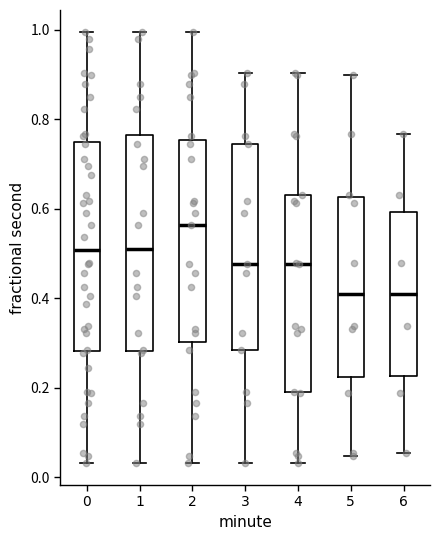

Reading left to right, read every box against the y-axis: the position of its median line, the range the box covers, and the ends of its whiskers. The values are not printed on the chart, so give them approximately, as read against the axis.

0: median 0.50, box 0.28 to 0.76, whiskers 0.04 to 1.00
1: median 0.50, box 0.28 to 0.76, whiskers 0.04 to 1.00
2: median 0.56, box 0.30 to 0.76, whiskers 0.04 to 1.00
3: median 0.48, box 0.28 to 0.74, whiskers 0.04 to 0.90
4: median 0.48, box 0.18 to 0.62, whiskers 0.04 to 0.90
5: median 0.40, box 0.22 to 0.62, whiskers 0.04 to 0.90
6: median 0.40, box 0.22 to 0.60, whiskers 0.06 to 0.76